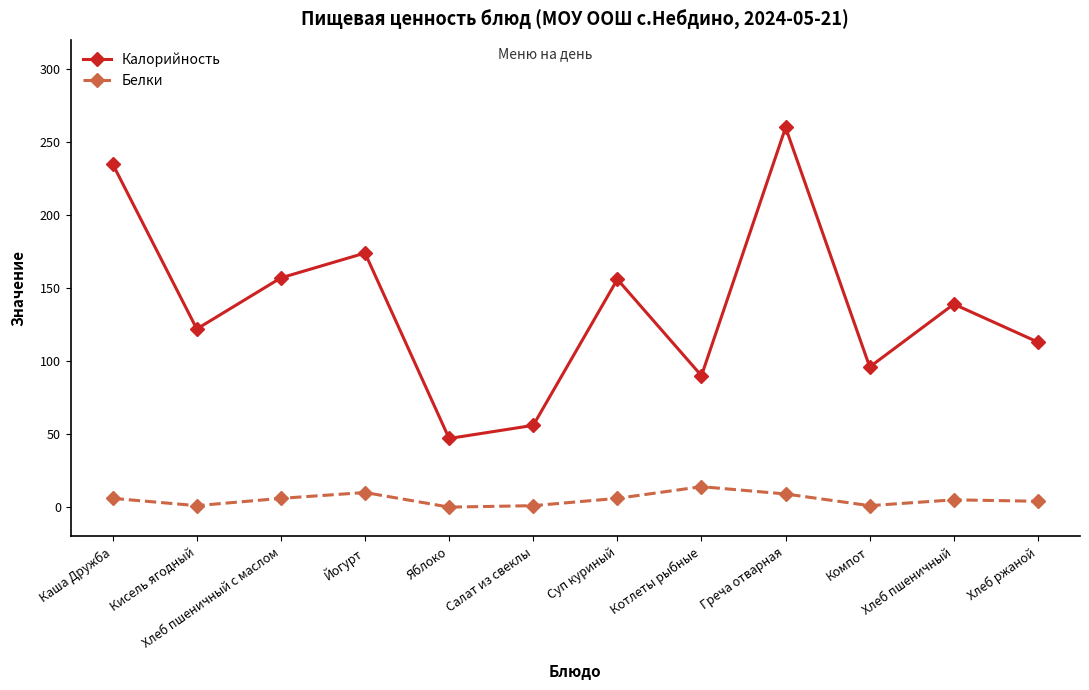

What is the label of the 9th point from the left?

Греча отварная